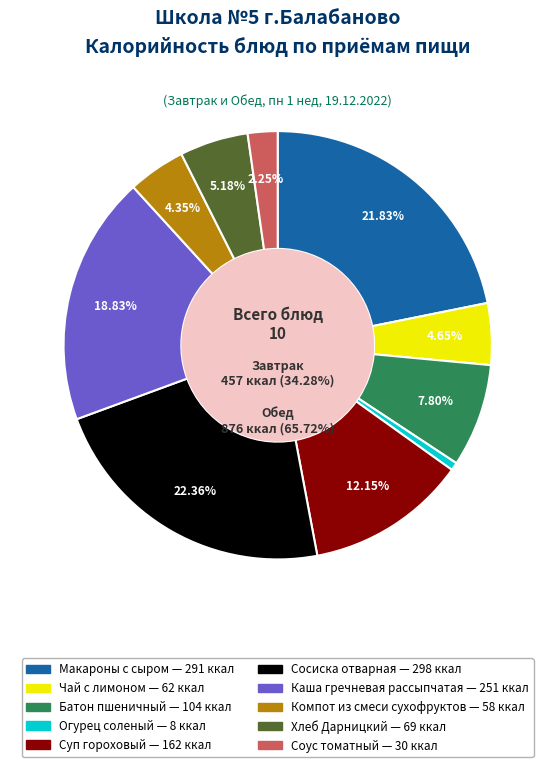

To the nearest percent, what is the average slice percentage?

10%